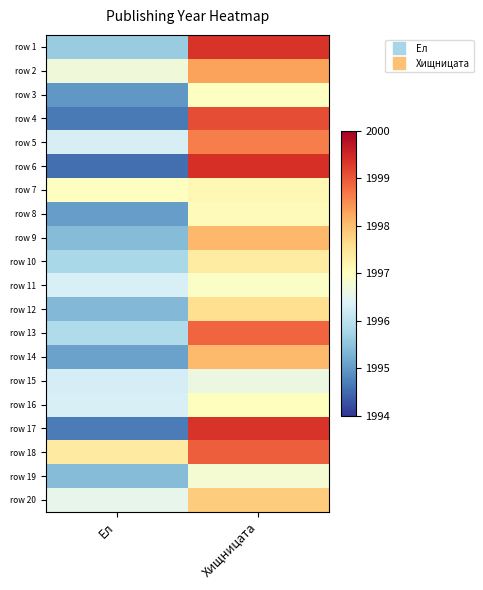

What is the total value across all series at Хищницата?

39959.3